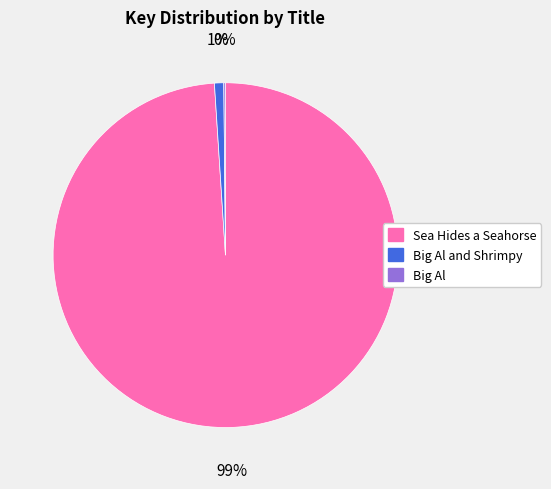

To the nearest percent, what is the difference between the largest and smallest slice percentages?

99%